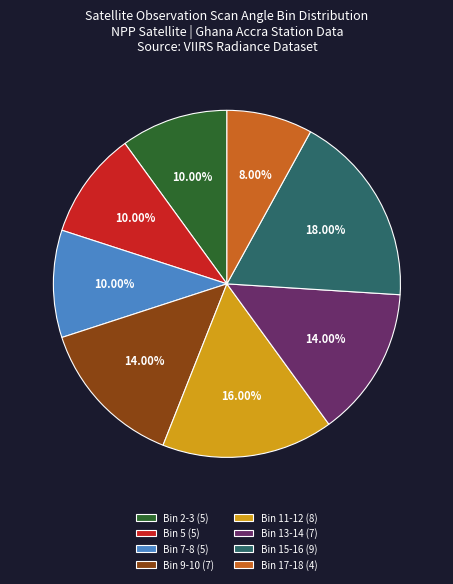

Combined, do Bin 11-12 (8) and Bin 5 (5) account for over 50%?

No